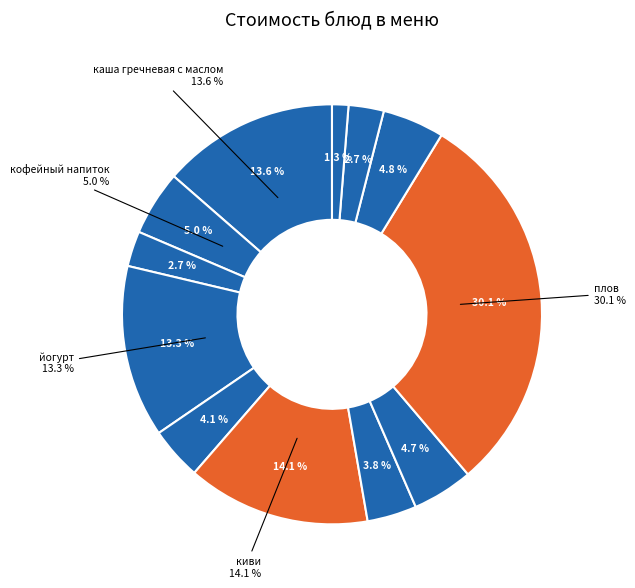

What is the ratio of the value at яйцо вареное to the value at киви?

0.3